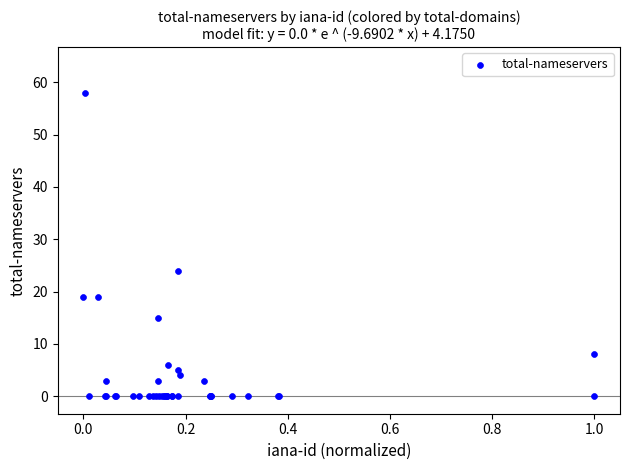

What Y value in the scatter plot is closest to 29?

24